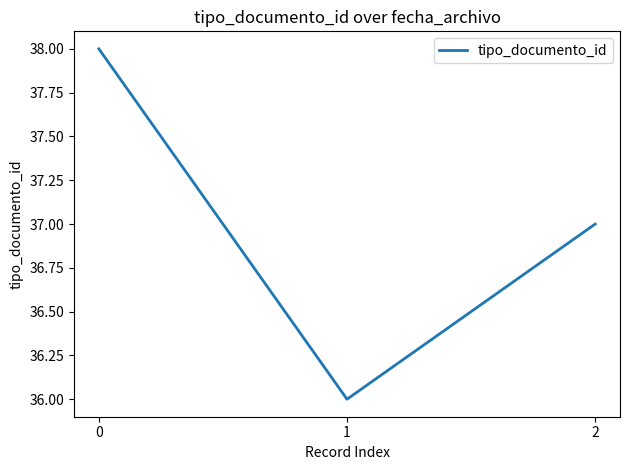

Rank the categories by value from lowest to highest.

1, 2, 0